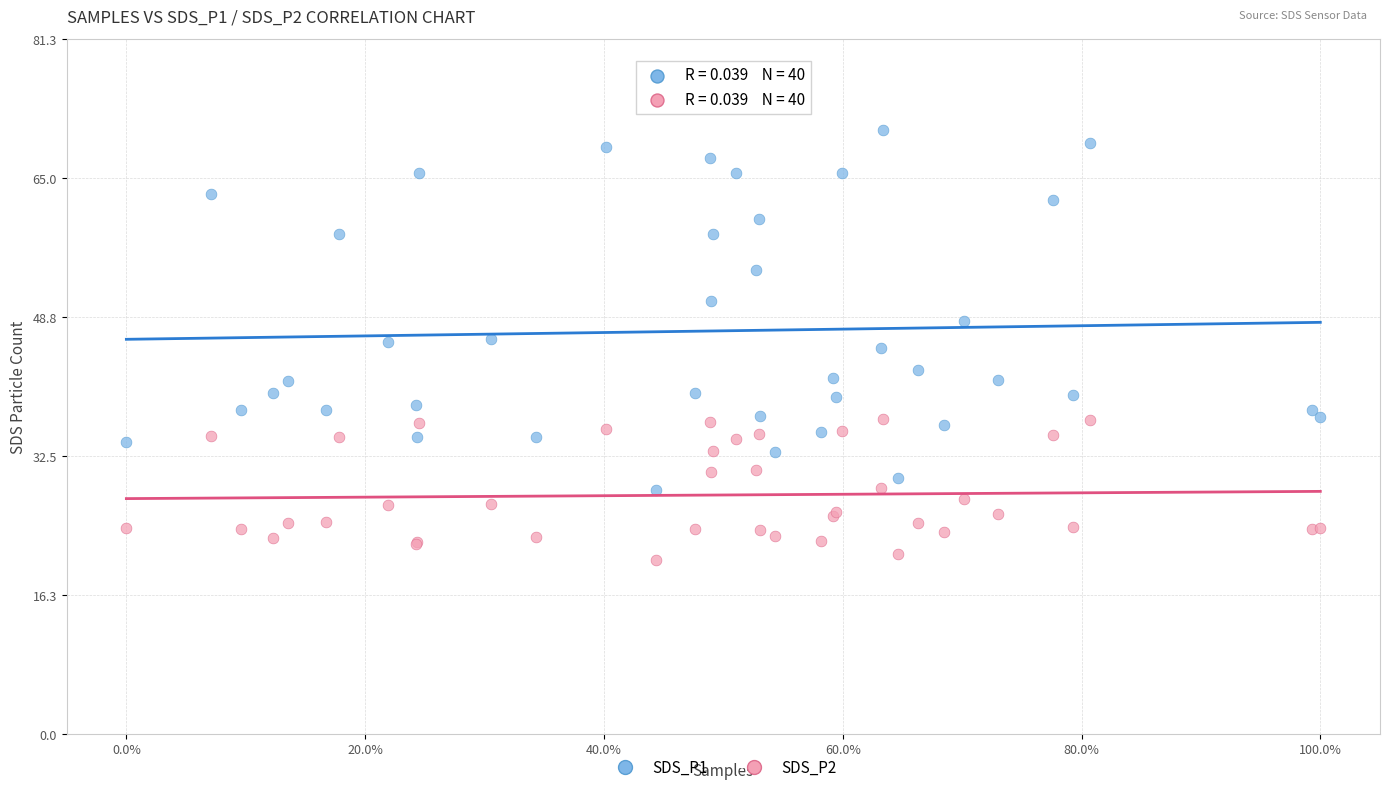

Which series has the widest spread of Y values?

SDS_P1